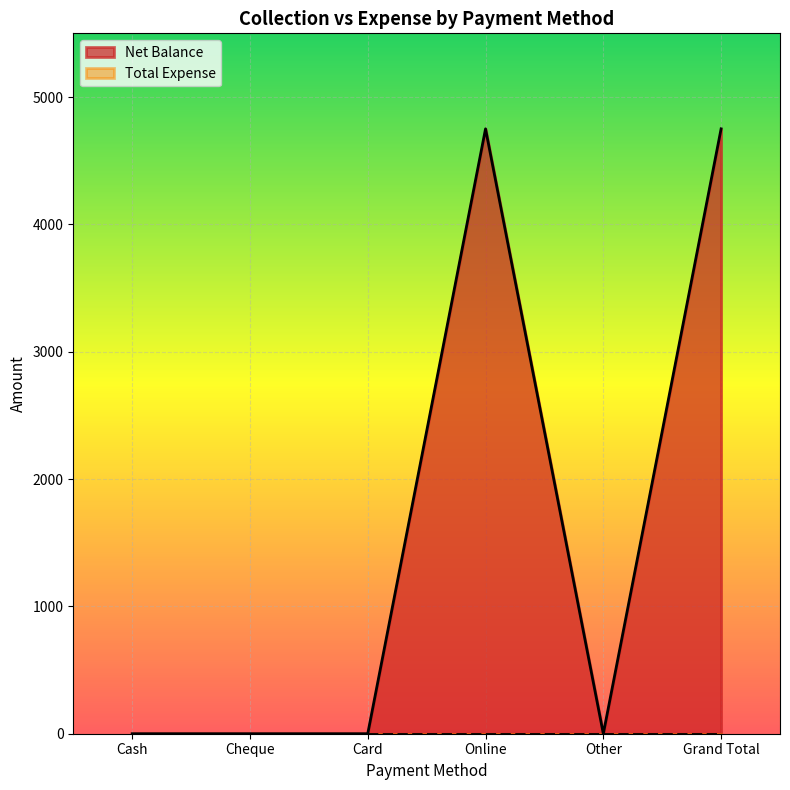

How many points are lower than both their immediate neighbors (excluding endpoints)?

1